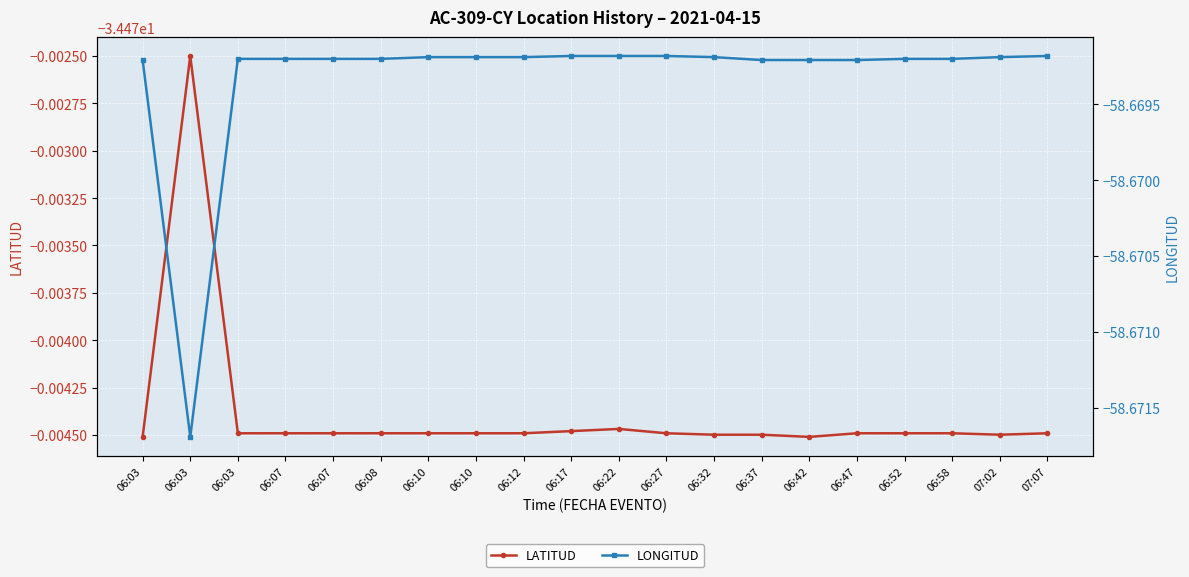

How many interior local valleys does the LATITUD series have?

2